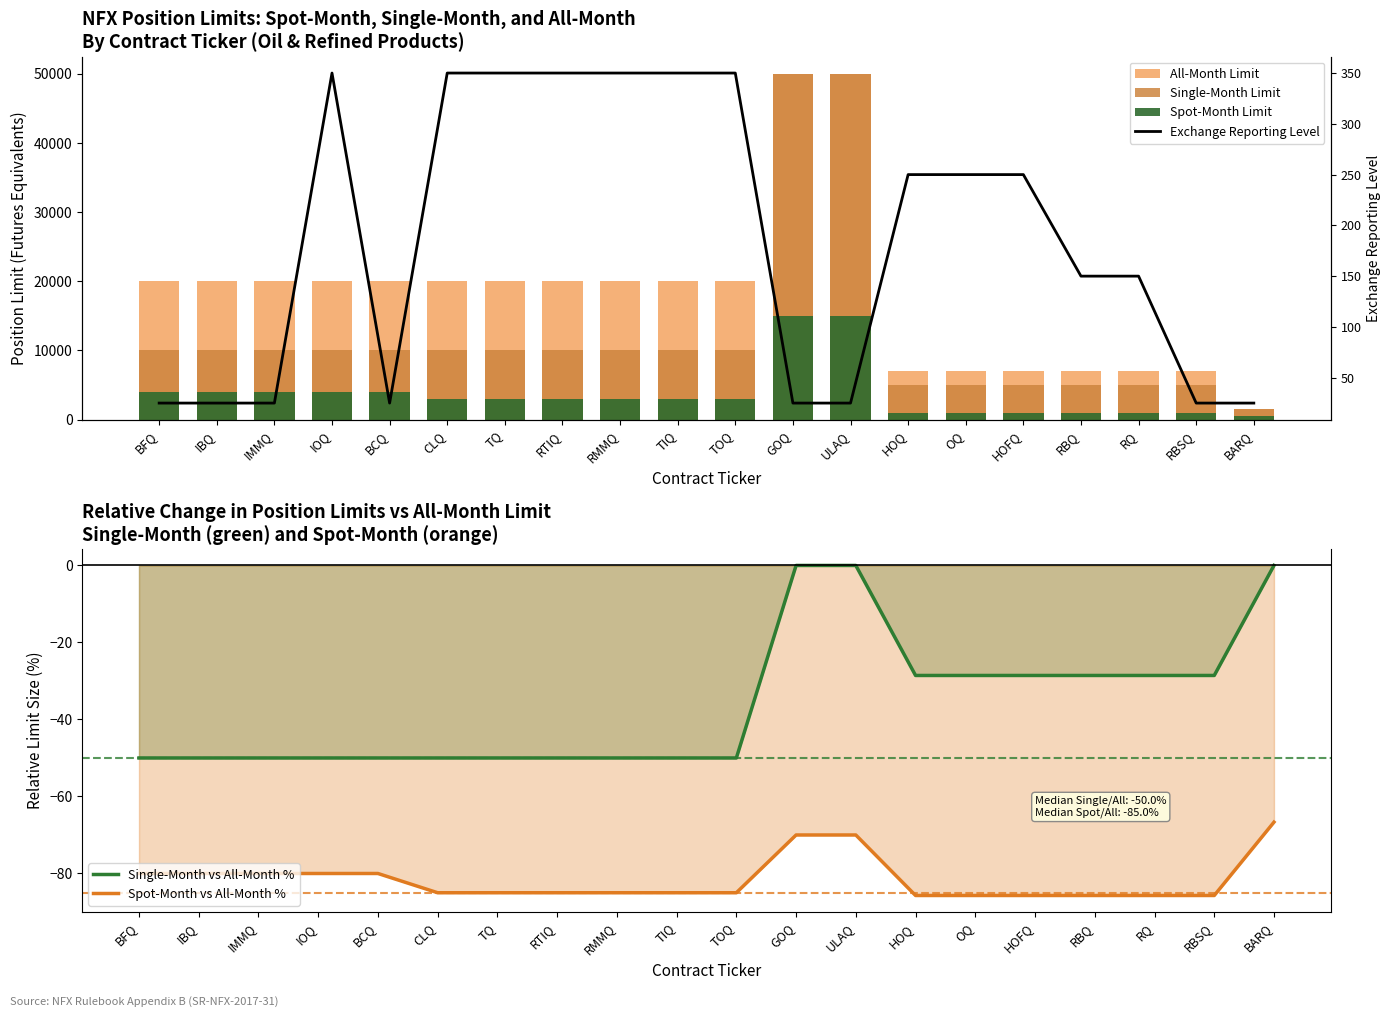

What is the difference between the maximum and minimum values in the Single-Month vs All-Month % series?

50.0